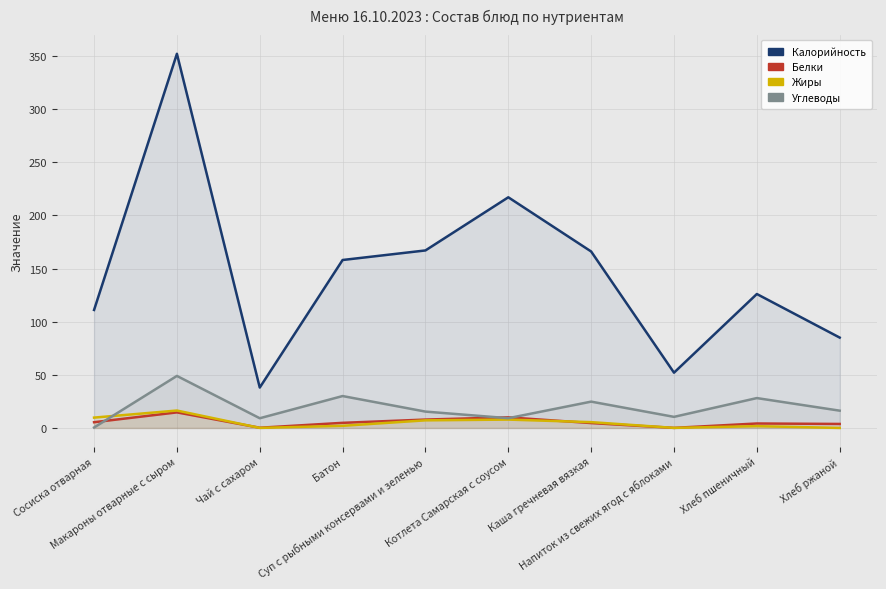

Count the number of data series in this chart.

4